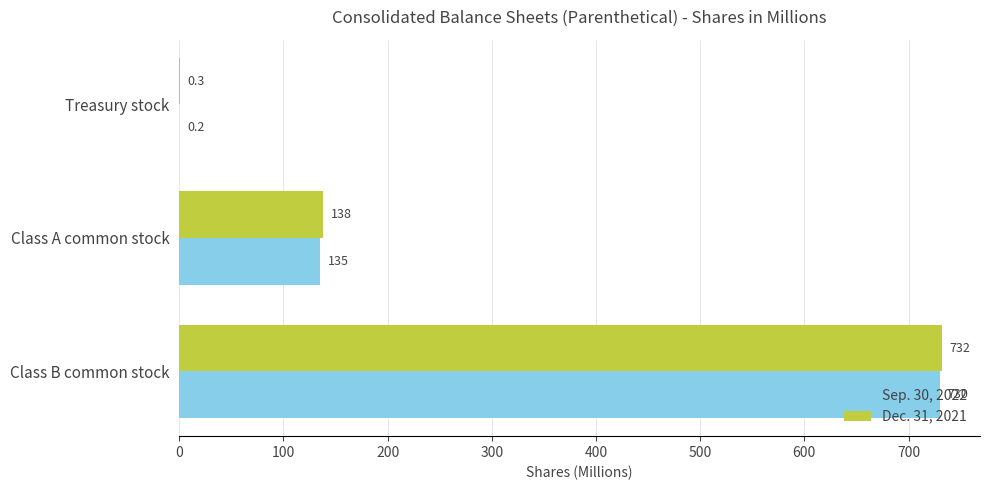

Count the number of categories in the chart.

3